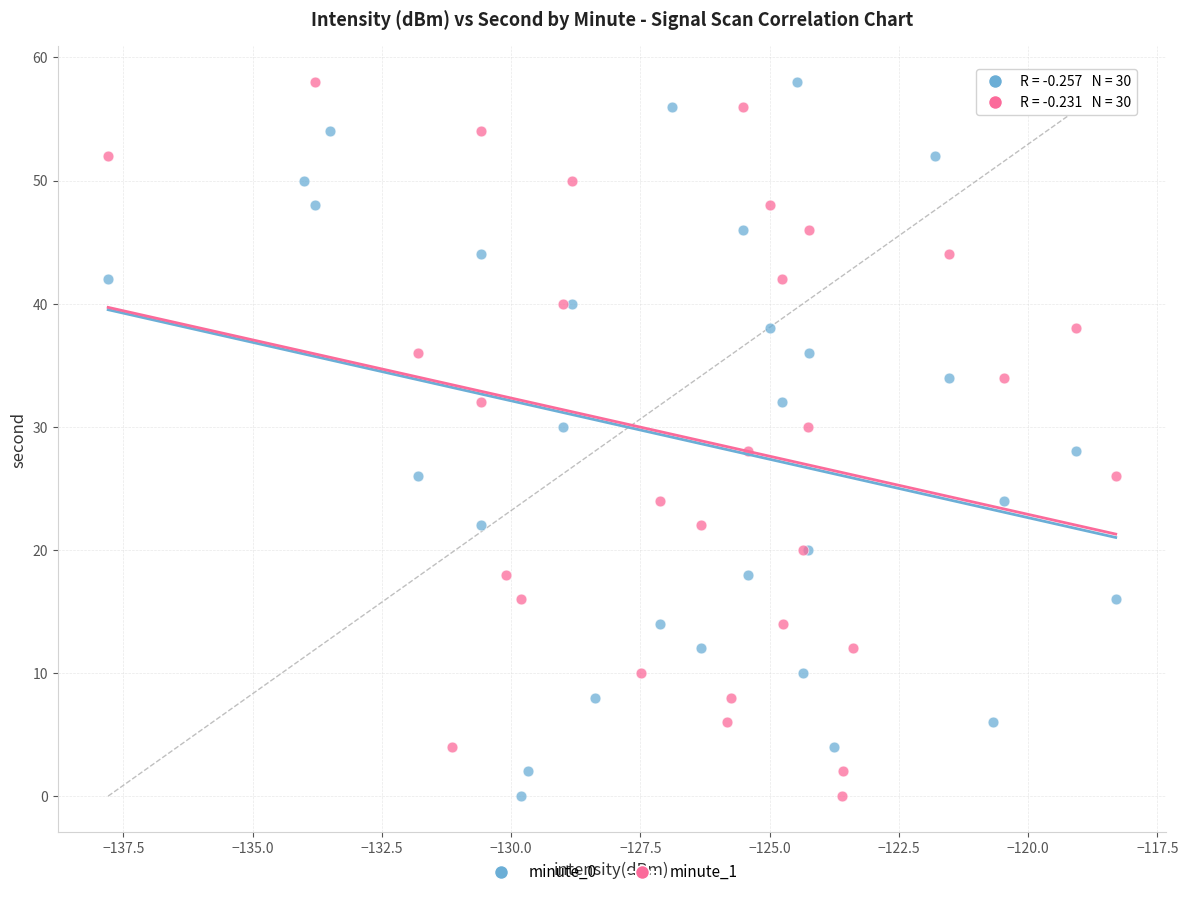

What are all the series names shown in the legend?

minute_0, minute_1